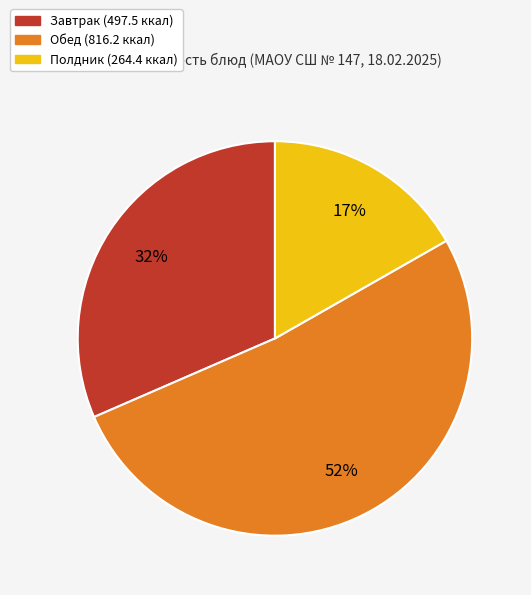

To the nearest percent, what is the average slice percentage?

33%